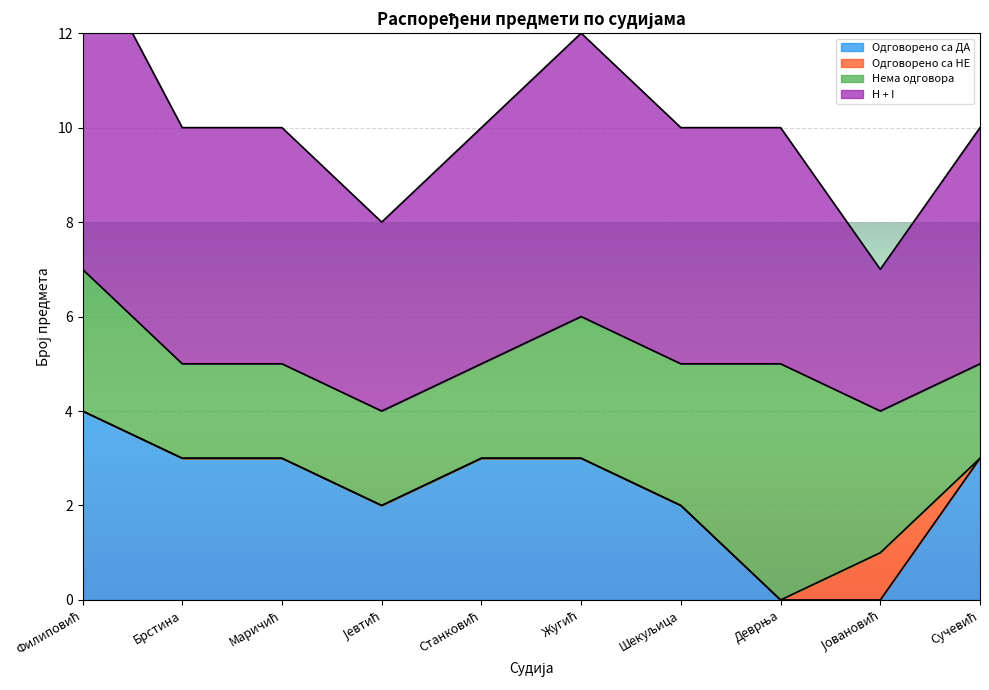

What is the sum of the Одговорено са ДА values at Сучевић and Шекуљица?

5